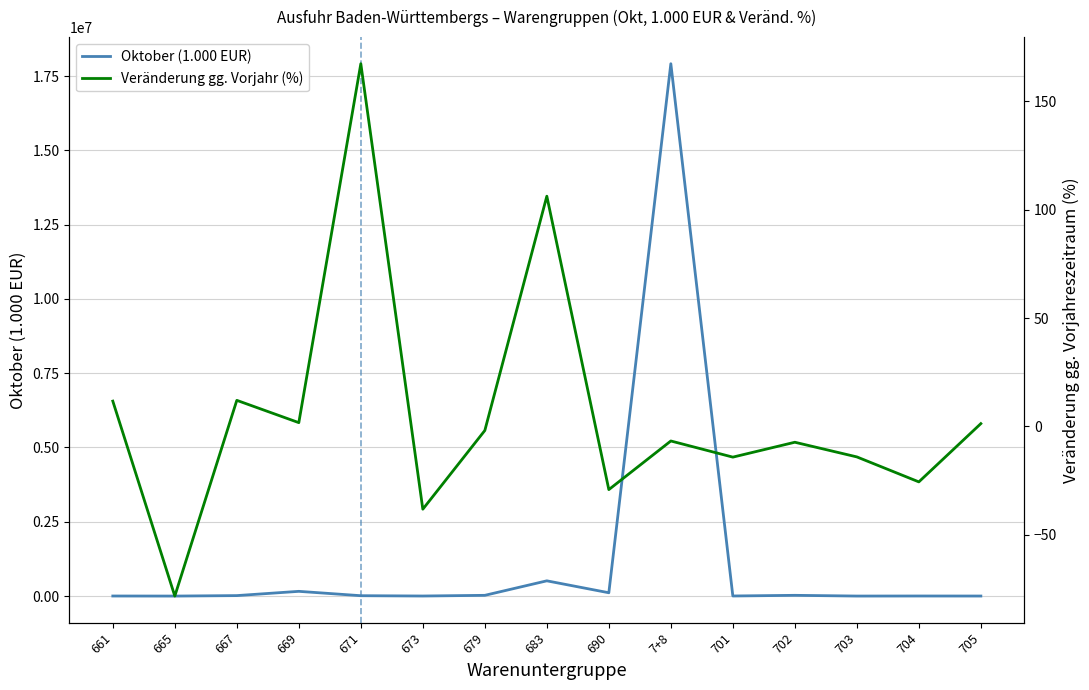

True or false: Veränderung gg. Vorjahr (%) and Oktober (1.000 EUR) cross at least once.

False